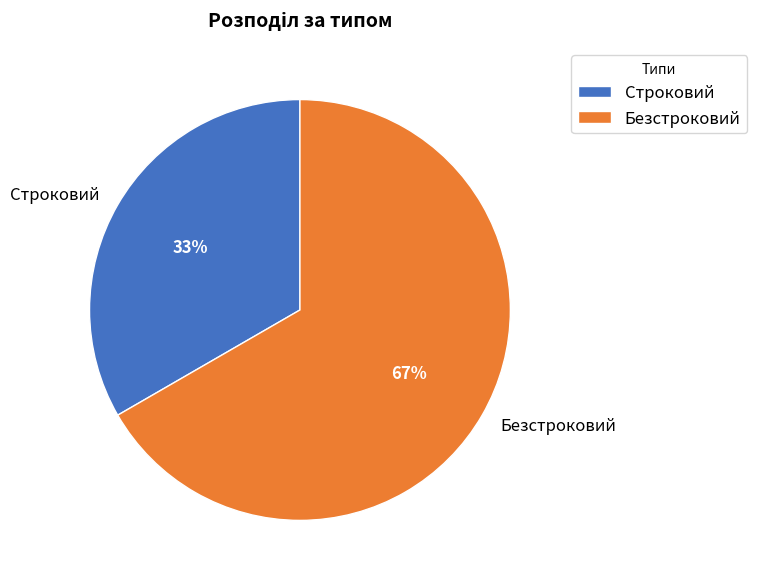

Do Безстроковий and Строковий together represent more than half of the pie?

Yes